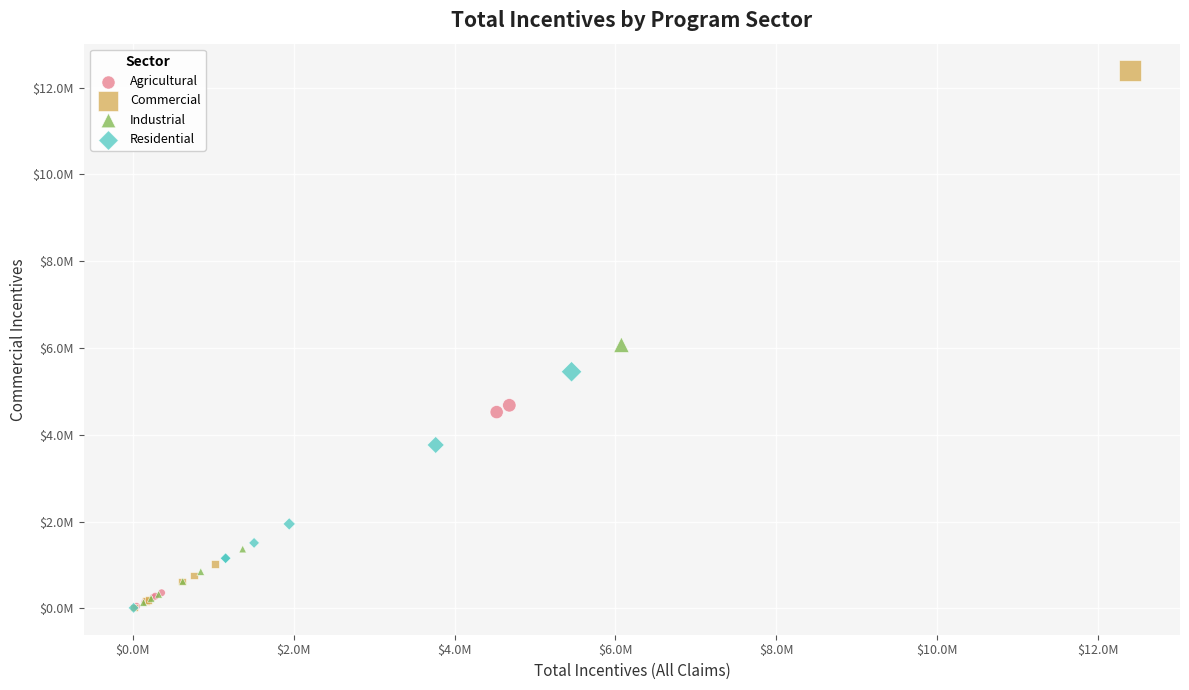

Which series reaches the maximum Y coordinate?

Commercial